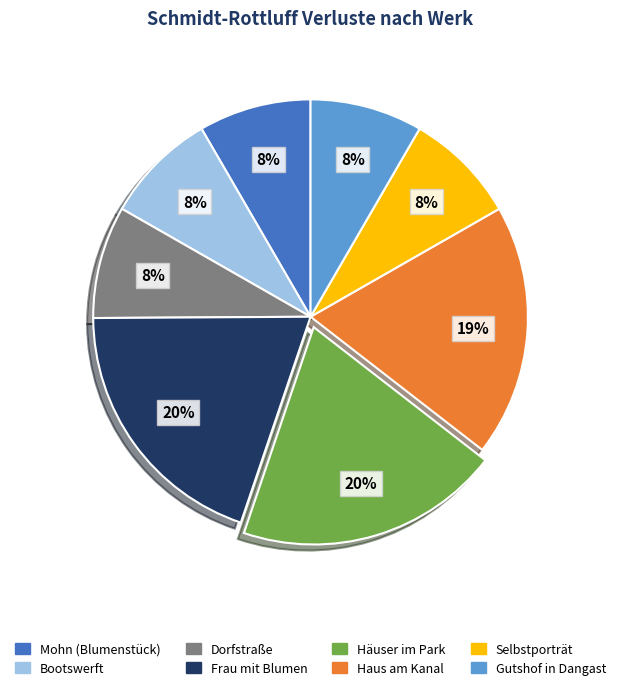

Do Mohn (Blumenstück) and Häuser im Park together represent more than half of the pie?

No